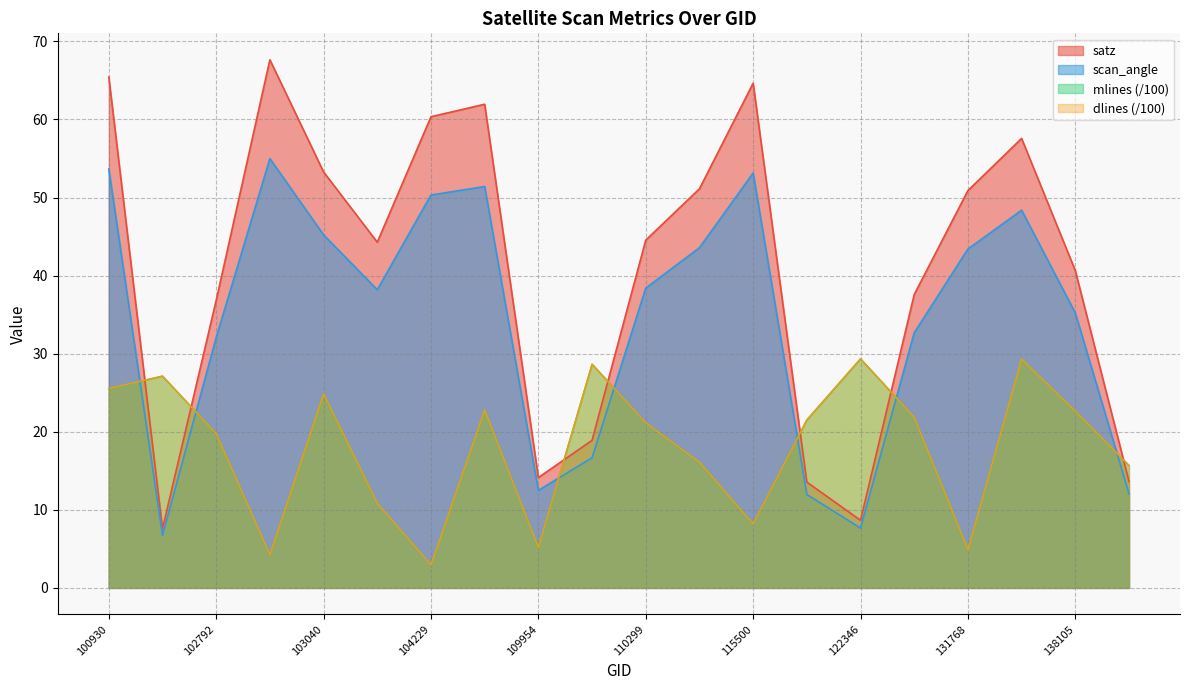

The value of satz at 110299 is 58.7. True or false?

False